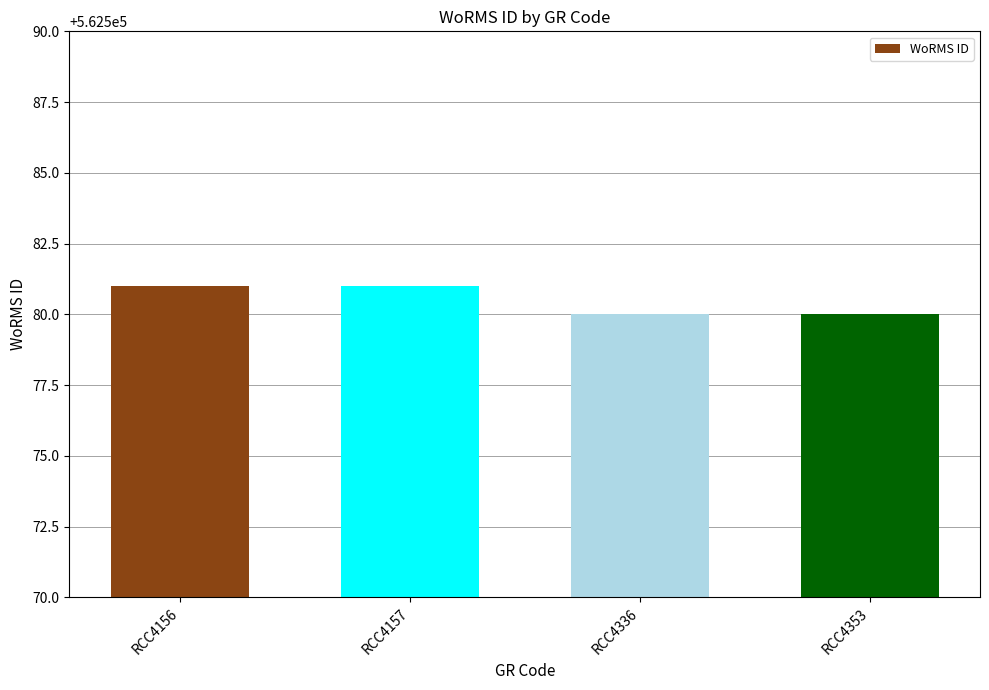

What is the change in value from RCC4157 to RCC4353?

-1